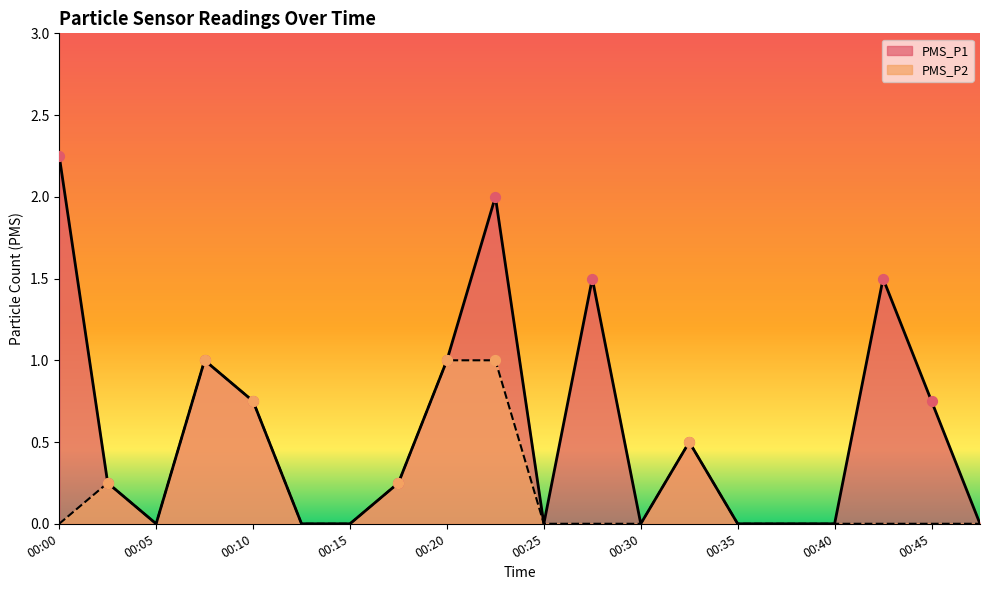

Which series has the widest spread of Y values?

PMS_P1